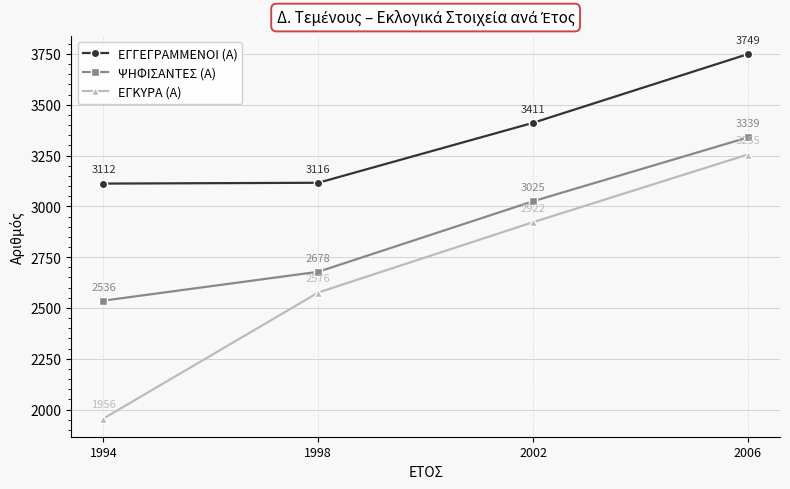

Is it true that ΨΗΦΙΣΑΝΤΕΣ (Α) equals 3025 at 2002?

True